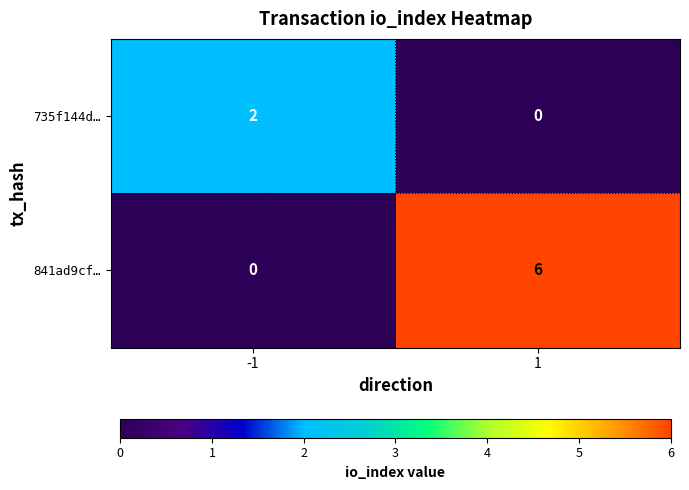

Reading right to left, transcribe all the data shown in this chart.

735f144d…: 1=0	-1=2
841ad9cf…: 1=6	-1=0